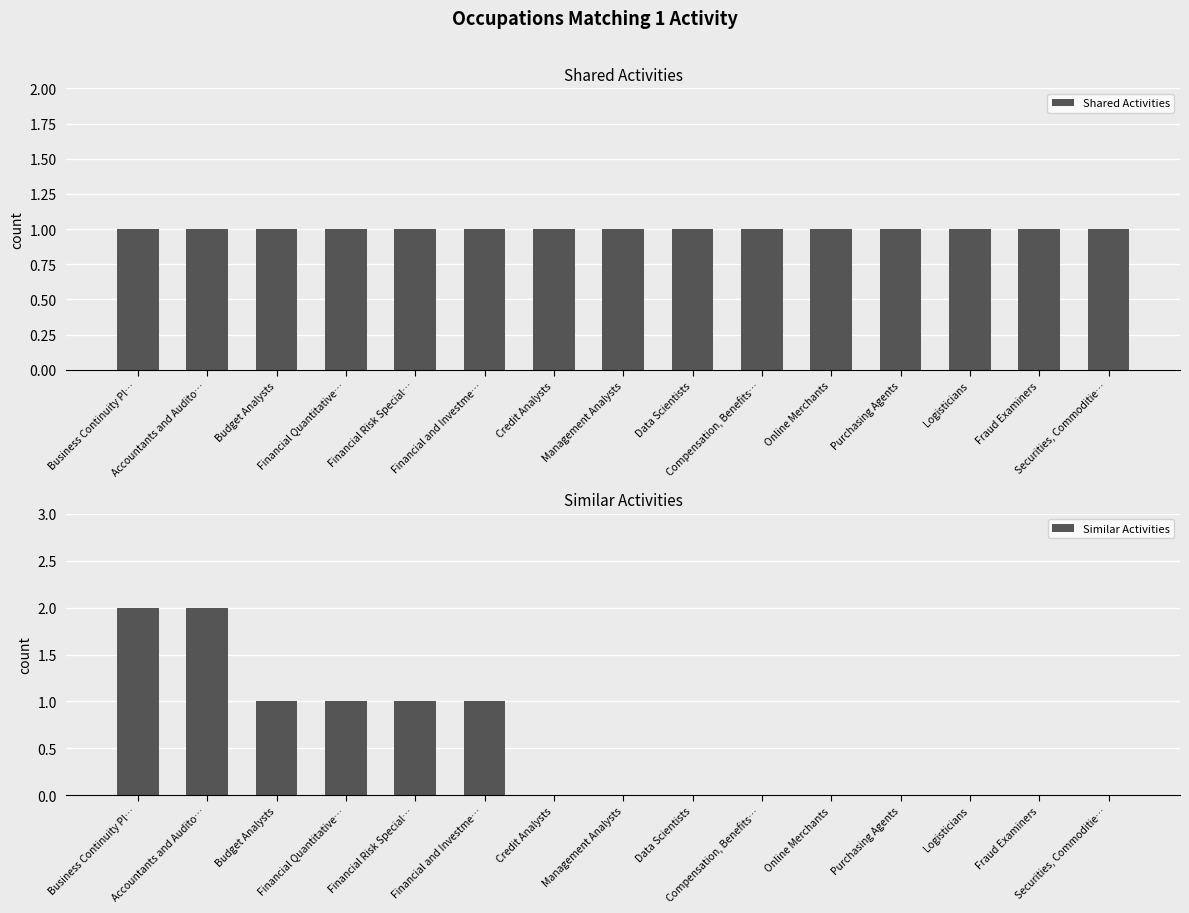

Reading right to left, list all the values displayed in this chart.

Shared Activities: Securities, Commoditie…=1	Fraud Examiners=1	Logisticians=1	Purchasing Agents=1	Online Merchants=1	Compensation, Benefits…=1	Data Scientists=1	Management Analysts=1	Credit Analysts=1	Financial and Investme…=1	Financial Risk Special…=1	Financial Quantitative…=1	Budget Analysts=1	Accountants and Audito…=1	Business Continuity Pl…=1
Similar Activities: Securities, Commoditie…=0	Fraud Examiners=0	Logisticians=0	Purchasing Agents=0	Online Merchants=0	Compensation, Benefits…=0	Data Scientists=0	Management Analysts=0	Credit Analysts=0	Financial and Investme…=1	Financial Risk Special…=1	Financial Quantitative…=1	Budget Analysts=1	Accountants and Audito…=2	Business Continuity Pl…=2